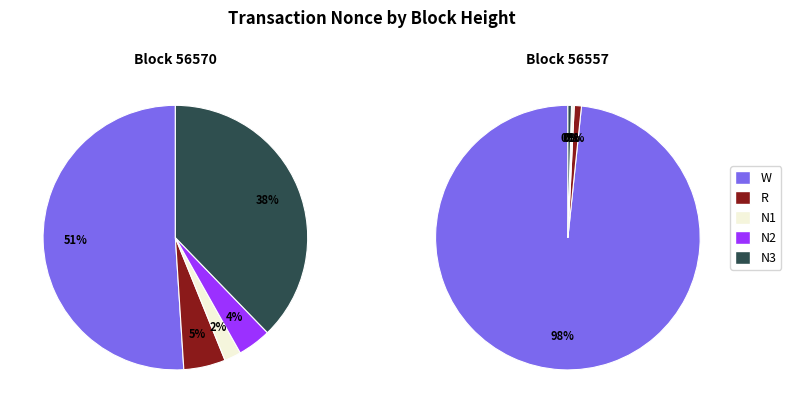

Which has a higher value, 56570 or 3?

56570